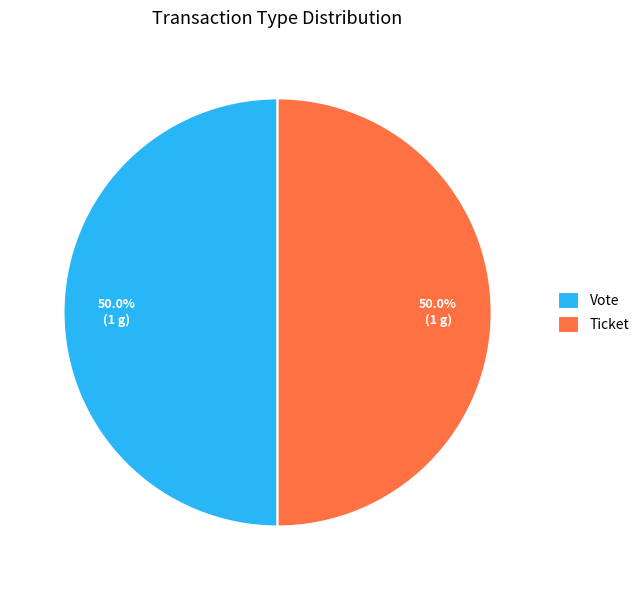

What is the ratio of the value at Ticket to the value at Vote?

1.0